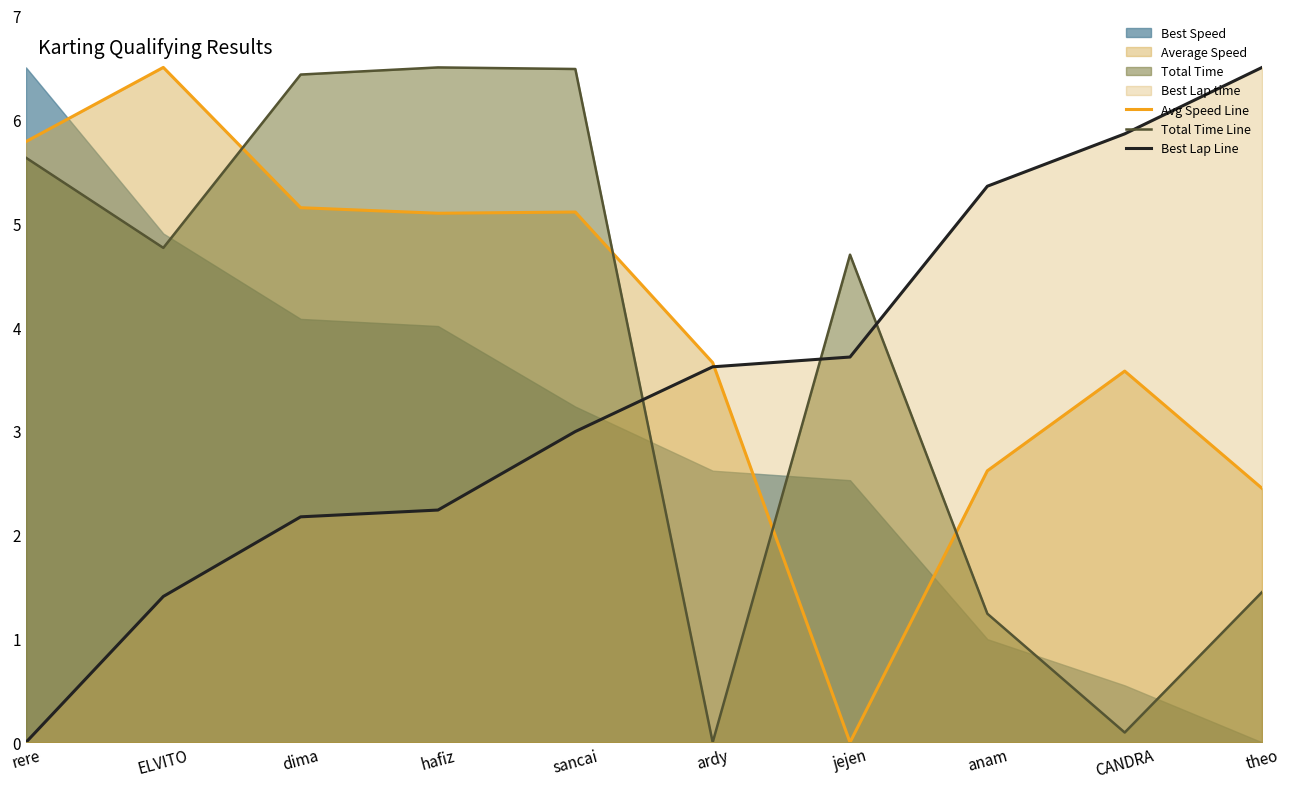

How many positive values does the Best Lap Line series have?

9